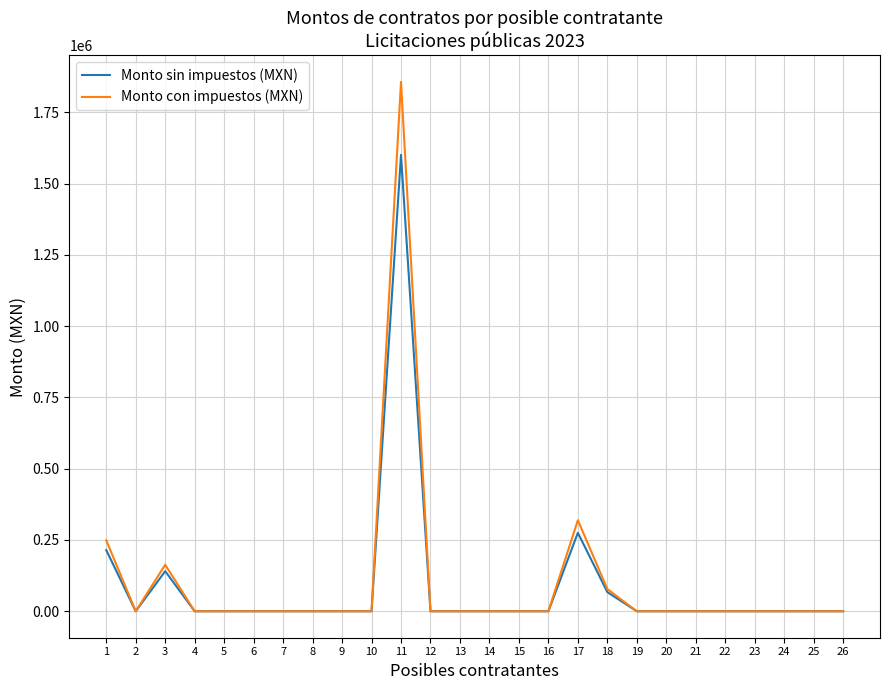

Which series changed the most between 3 and 19?

Monto con impuestos (MXN)